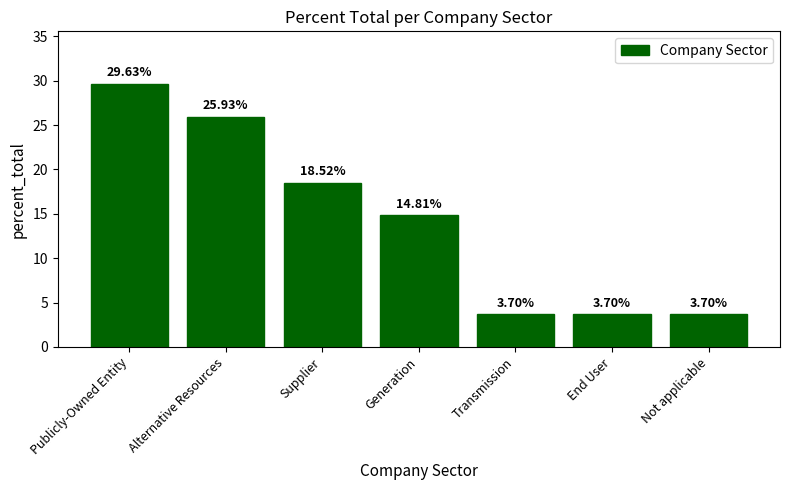

What is the difference between the second highest and second lowest values?

22.2